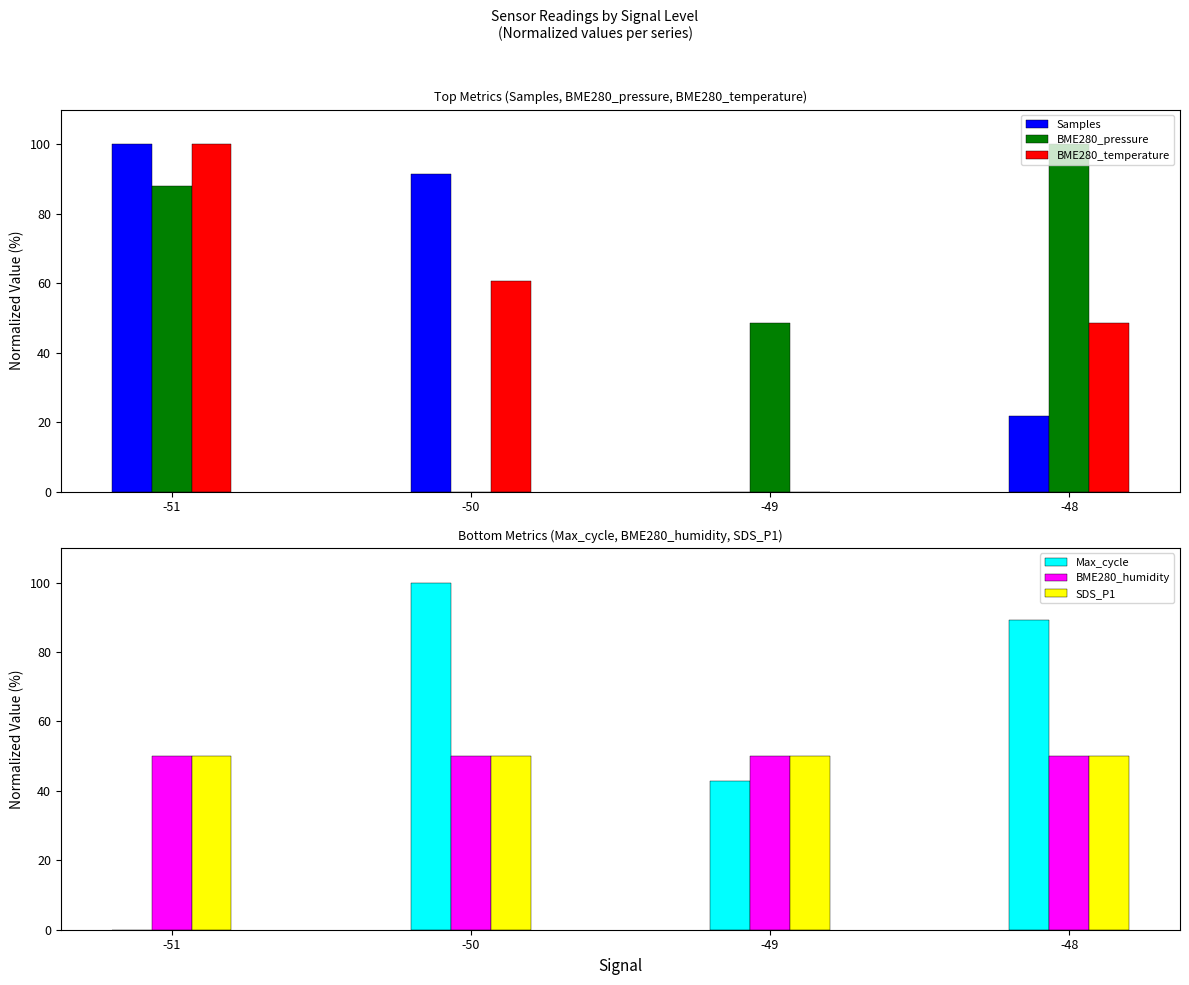

Reading left to right, what are all the values shown in this chart?

Samples: -51=100.0	-50=91.4	-49=0.0	-48=21.8
BME280_pressure: -51=88.0	-50=0.0	-49=48.6	-48=100.0
BME280_temperature: -51=100.0	-50=60.6	-49=0.0	-48=48.5
Max_cycle: -51=0.0	-50=100.0	-49=42.9	-48=89.3
BME280_humidity: -51=50.0	-50=50.0	-49=50.0	-48=50.0
SDS_P1: -51=50.0	-50=50.0	-49=50.0	-48=50.0